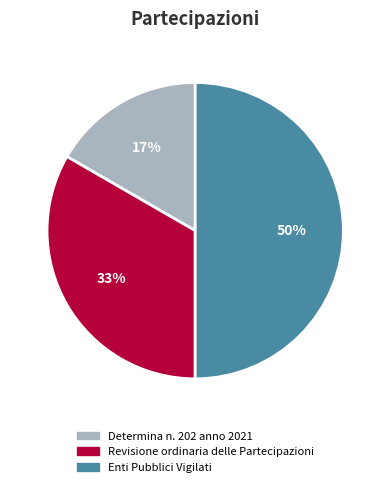

Which has a higher value, Enti Pubblici Vigilati or Determina n. 202 anno 2021?

Enti Pubblici Vigilati